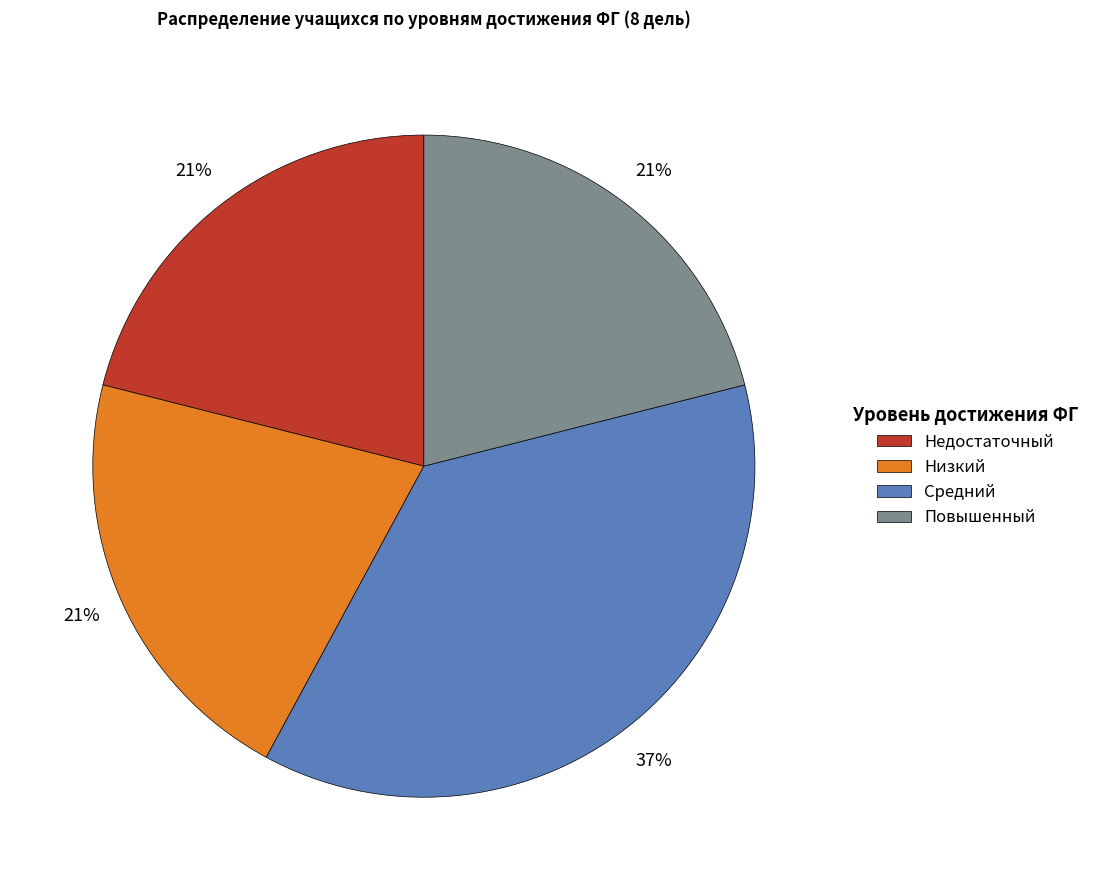

Do Низкий and Средний together represent more than half of the pie?

Yes